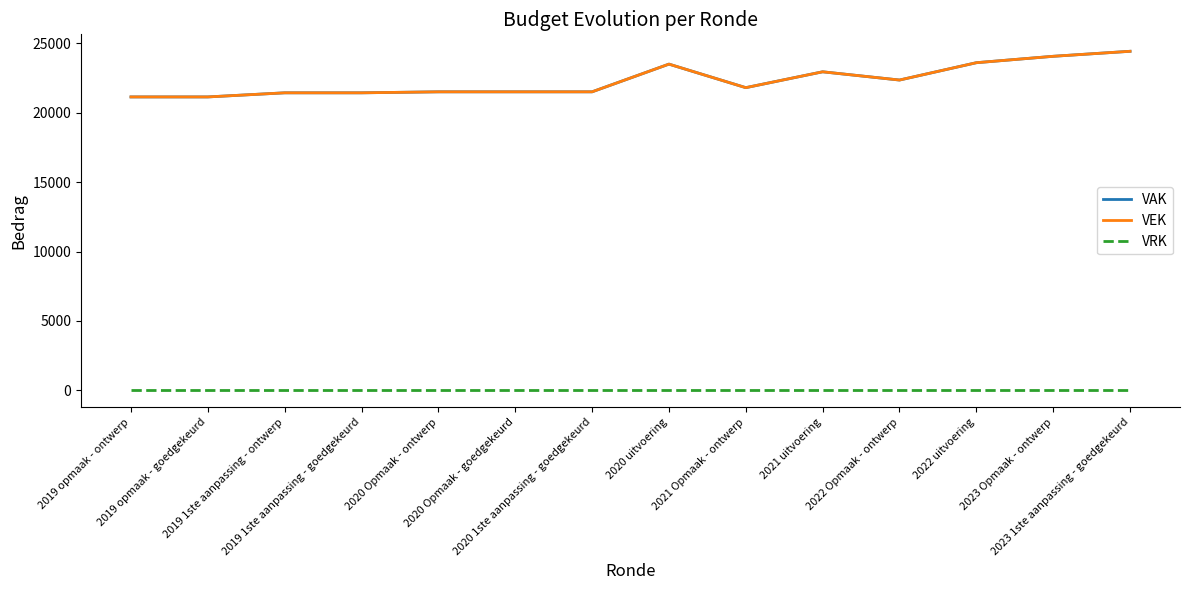

What is the maximum value shown in the chart?

24431